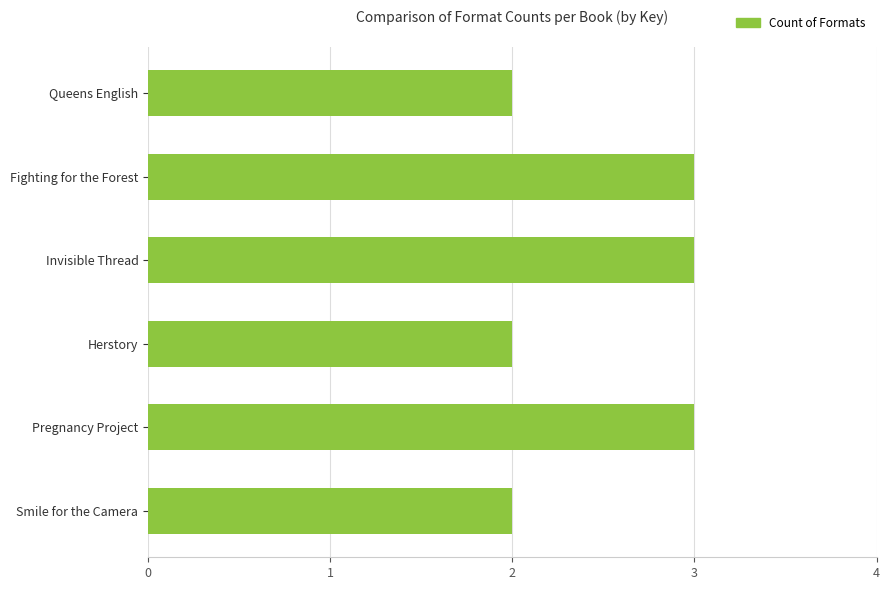

The value at Fighting for the Forest is 3. True or false?

True